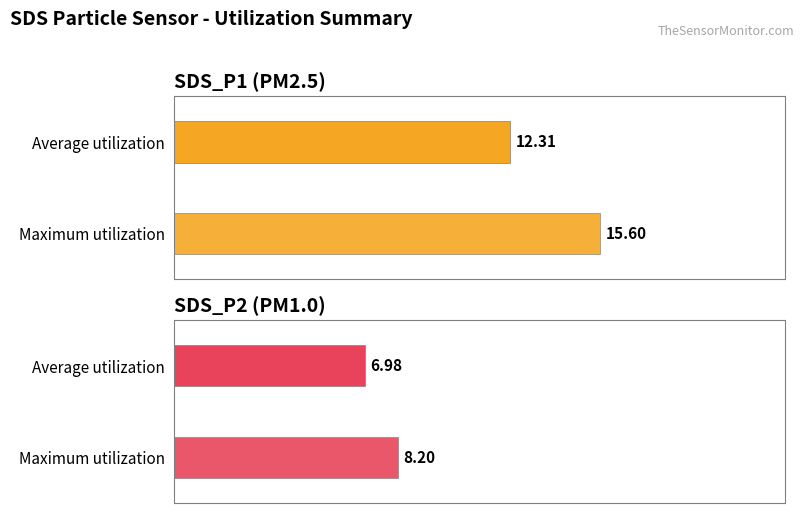

At 00:19, list the series in order from largest to smallest.

SDS_P1, SDS_P2